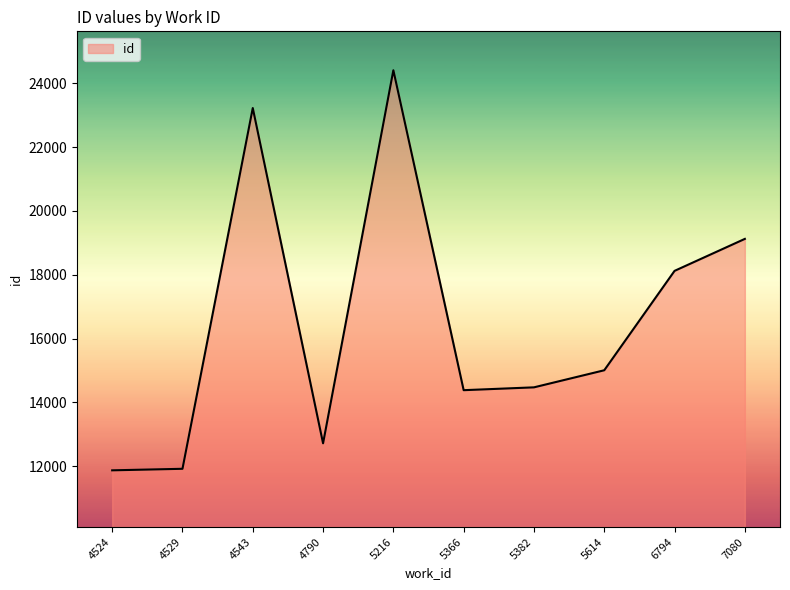

What is the difference between the maximum and minimum values?

12550